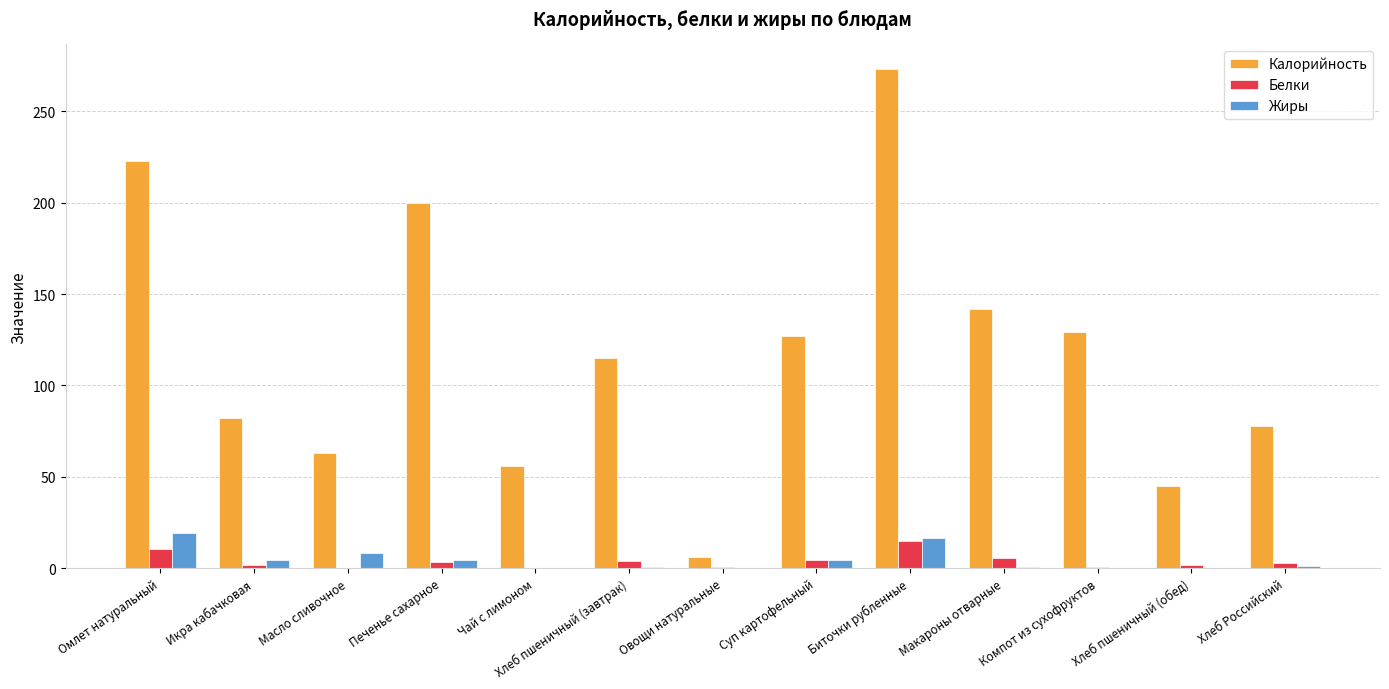

What is the average value of the Жиры series?

4.6